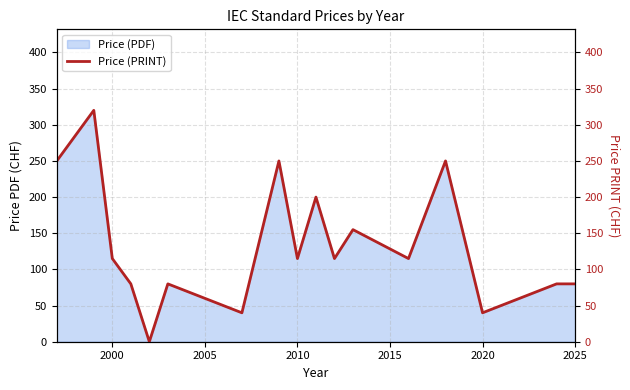

Does the chart have visible grid lines?

Yes